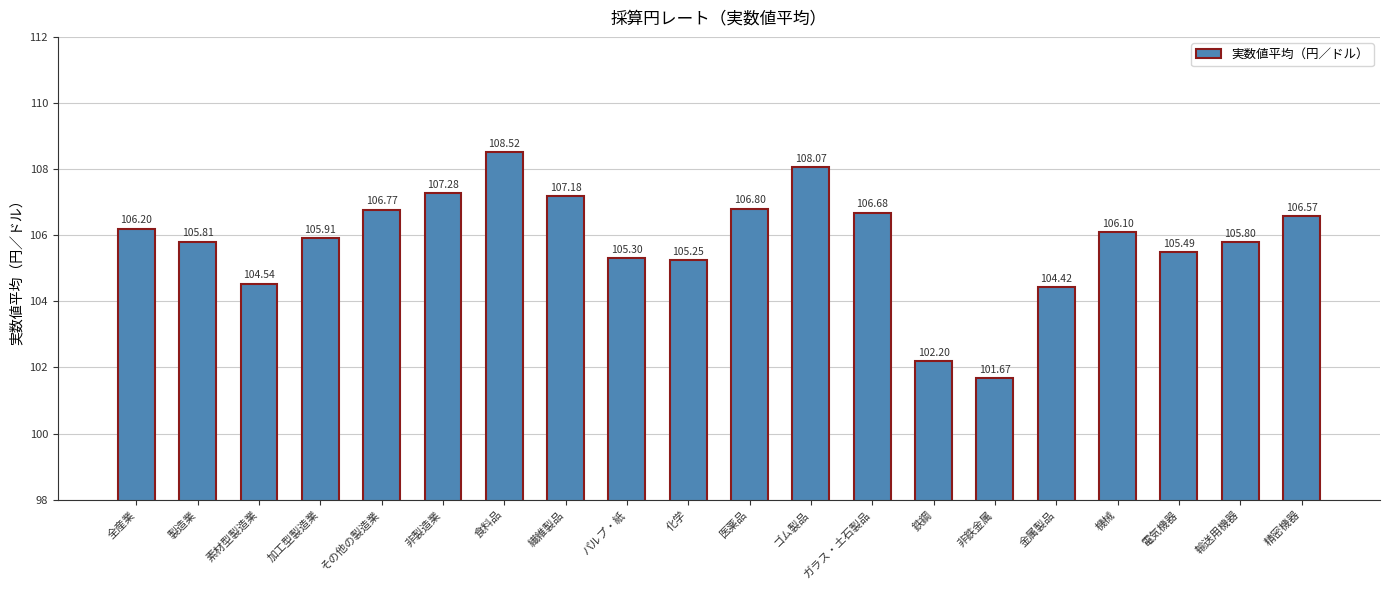

How many bars are there in total?

20